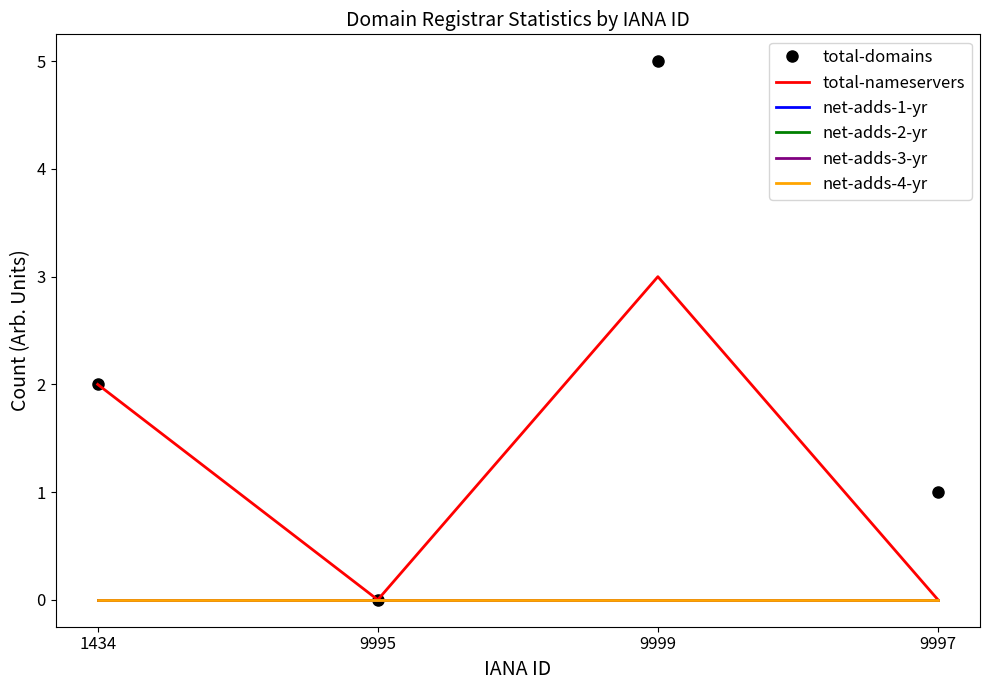

What are all the series names shown in the legend?

total-domains, total-nameservers, net-adds-1-yr, net-adds-2-yr, net-adds-3-yr, net-adds-4-yr